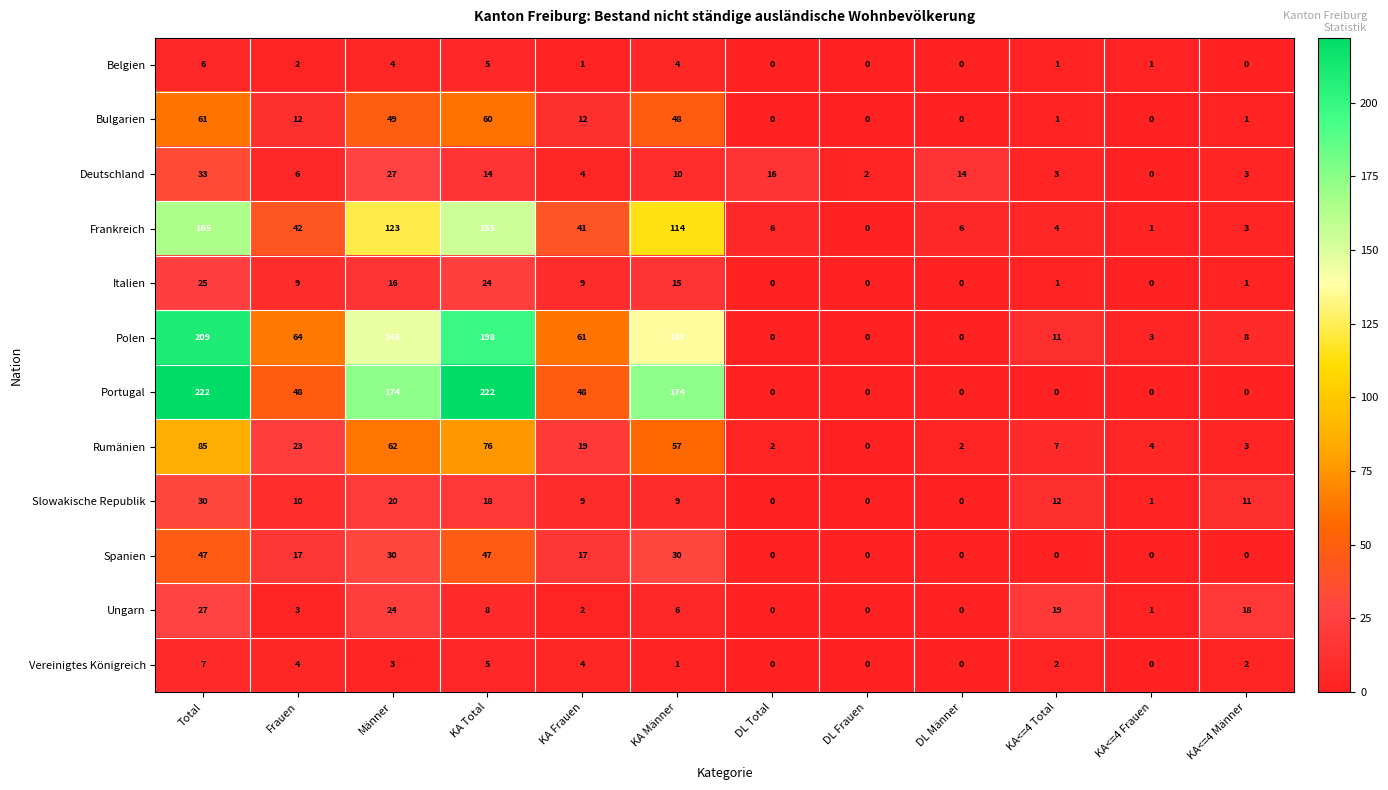

Rank the series by their maximum value, from lowest to highest.

Belgien, Vereinigtes Königreich, Italien, Ungarn, Slowakische Republik, Deutschland, Spanien, Bulgarien, Rumänien, Frankreich, Polen, Portugal